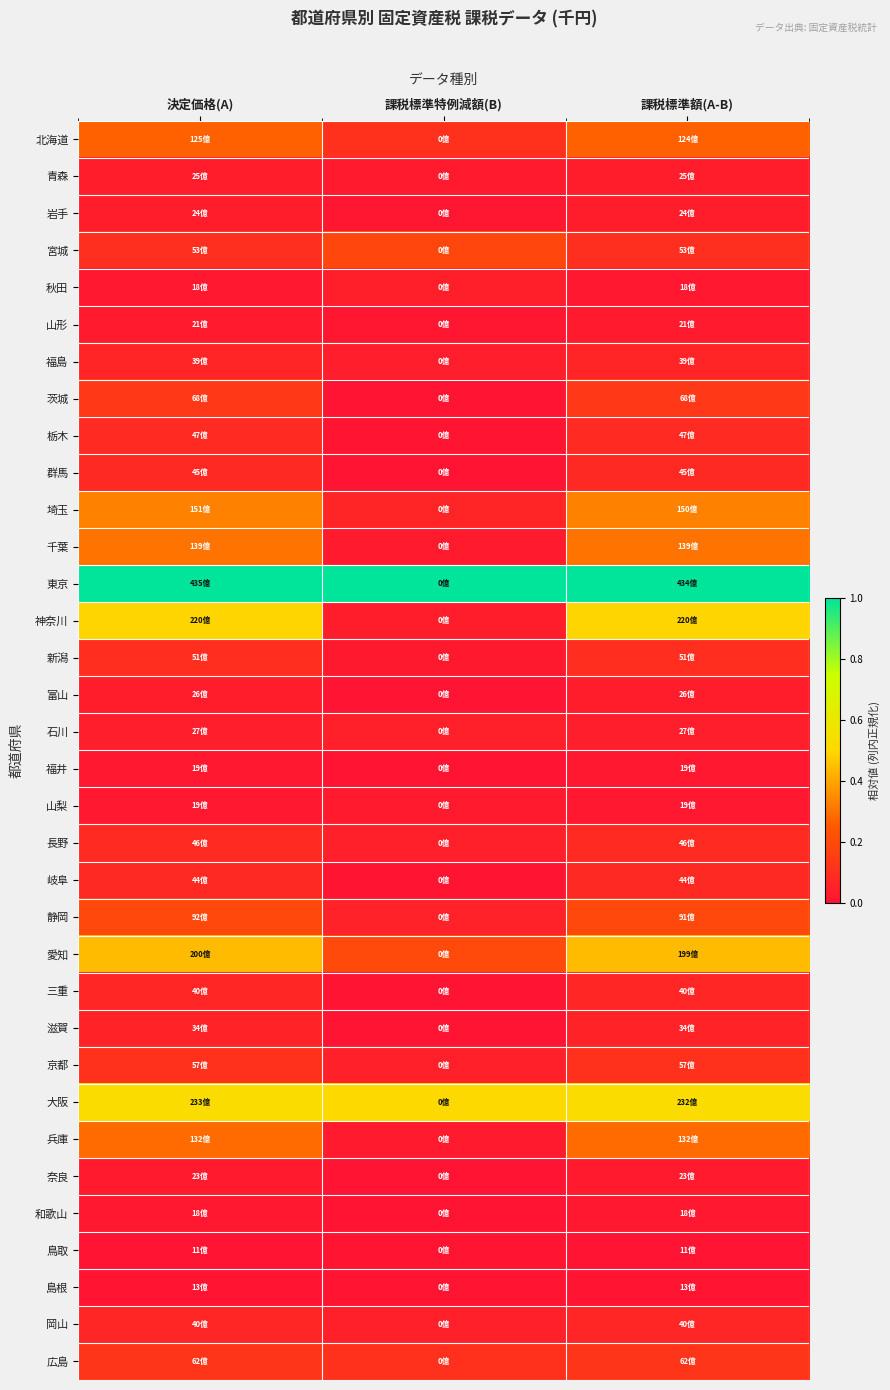

Rank the series at 課税標準特例減額(B) from lowest to highest value.

和歌山, 福井, 奈良, 富山, 滋賀, 茨城, 三重, 群馬, 栃木, 岐阜, 鳥取, 島根, 岩手, 山形, 新潟, 千葉, 青森, 山梨, 兵庫, 神奈川, 福島, 秋田, 石川, 長野, 京都, 岡山, 静岡, 埼玉, 北海道, 広島, 宮城, 愛知, 大阪, 東京